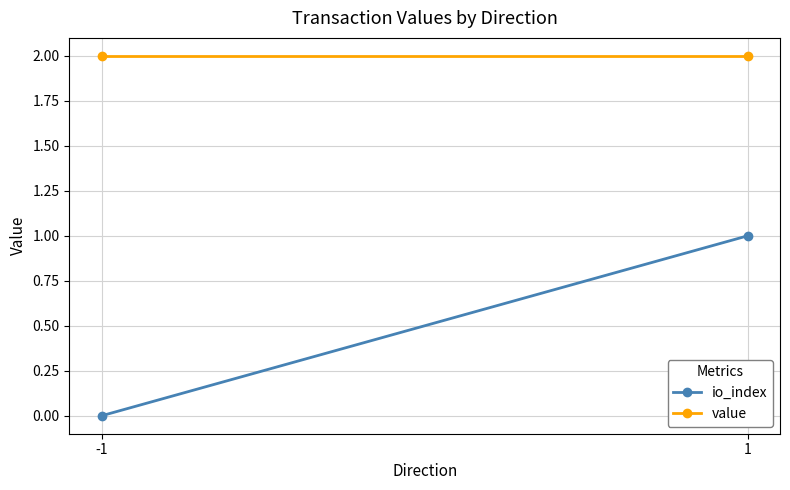

What is the maximum value for io_index?

1.0